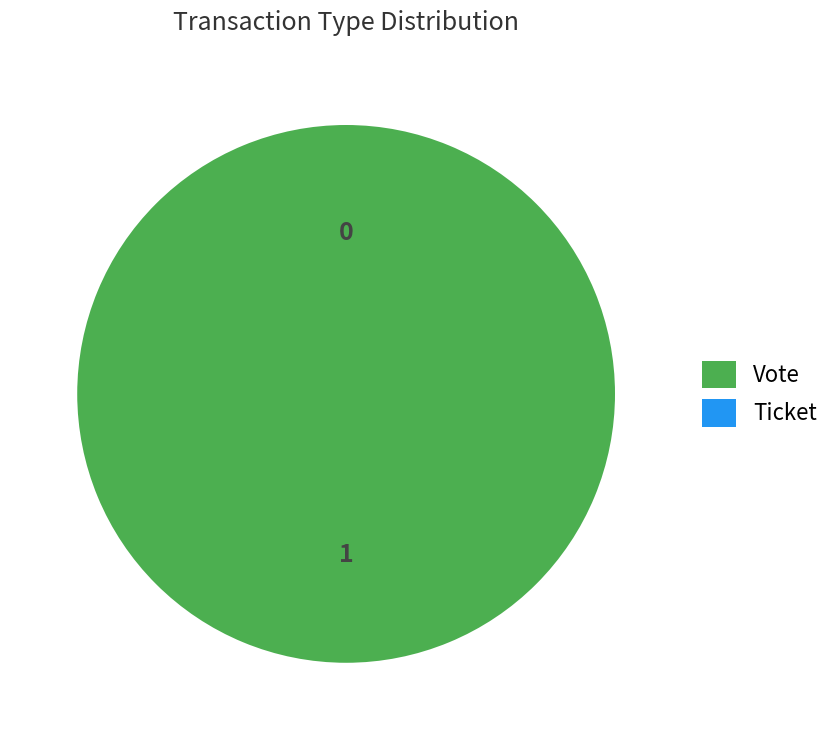

To the nearest percent, what is the difference between the Vote and Ticket slice percentages?

100%